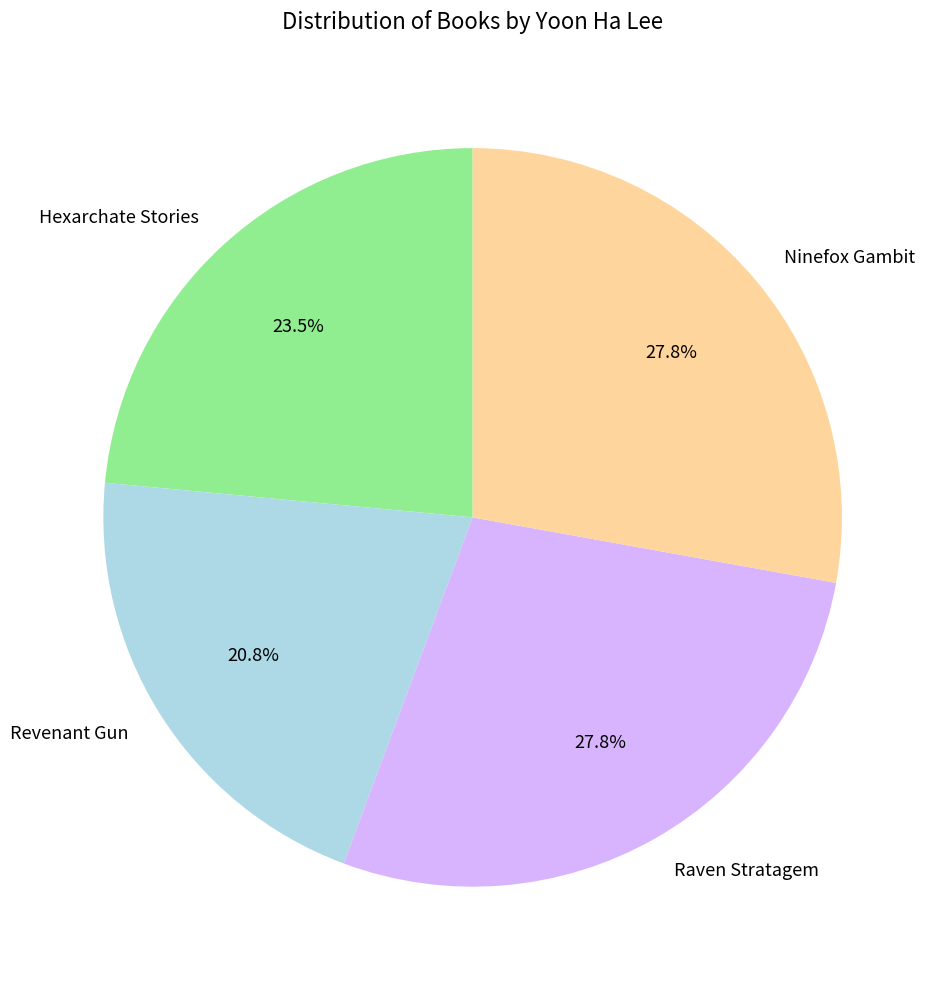

What percentage do Hexarchate Stories and Revenant Gun together represent?

44.3%